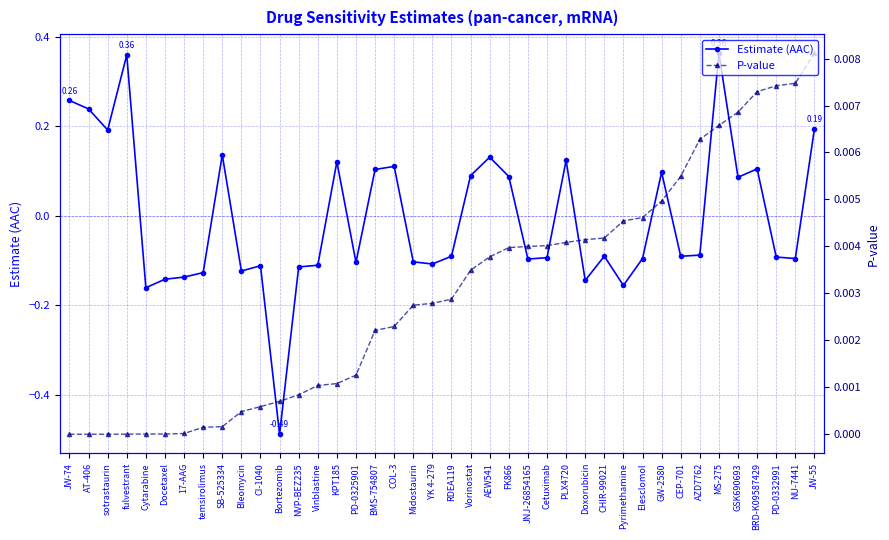

Reading left to right, what are all the values shown in this chart?

Estimate (AAC): JW-74=0.3	AT-406=0.2	sotrastaurin=0.2	fulvestrant=0.4	Cytarabine=-0.2	Docetaxel=-0.1	17-AAG=-0.1	temsirolimus=-0.1	SB-525334=0.1	Bleomycin=-0.1	CI-1040=-0.1	Bortezomib=-0.5	NVP-BEZ235=-0.1	Vinblastine=-0.1	KPT185=0.1	PD-0325901=-0.1	BMS-754807=0.1	COL-3=0.1	Midostaurin=-0.1	YK 4-279=-0.1	RDEA119=-0.1	Vorinostat=0.1	AEW541=0.1	FK866=0.1	JNJ-26854165=-0.1	Cetuximab=-0.1	PLX4720=0.1	Doxorubicin=-0.1	CHIR-99021=-0.1	Pyrimethamine=-0.2	Elesclomol=-0.1	GW-2580=0.1	CEP-701=-0.1	AZD7762=-0.1	MS-275=0.4	GSK690693=0.1	BRD-K09587429=0.1	PD-0332991=-0.1	NU-7441=-0.1	JW-55=0.2
P-value: JW-74=0.0	AT-406=0.0	sotrastaurin=0.0	fulvestrant=0.0	Cytarabine=0.0	Docetaxel=0.0	17-AAG=0.0	temsirolimus=0.0	SB-525334=0.0	Bleomycin=0.0	CI-1040=0.0	Bortezomib=0.0	NVP-BEZ235=0.0	Vinblastine=0.0	KPT185=0.0	PD-0325901=0.0	BMS-754807=0.0	COL-3=0.0	Midostaurin=0.0	YK 4-279=0.0	RDEA119=0.0	Vorinostat=0.0	AEW541=0.0	FK866=0.0	JNJ-26854165=0.0	Cetuximab=0.0	PLX4720=0.0	Doxorubicin=0.0	CHIR-99021=0.0	Pyrimethamine=0.0	Elesclomol=0.0	GW-2580=0.0	CEP-701=0.0	AZD7762=0.0	MS-275=0.0	GSK690693=0.0	BRD-K09587429=0.0	PD-0332991=0.0	NU-7441=0.0	JW-55=0.0